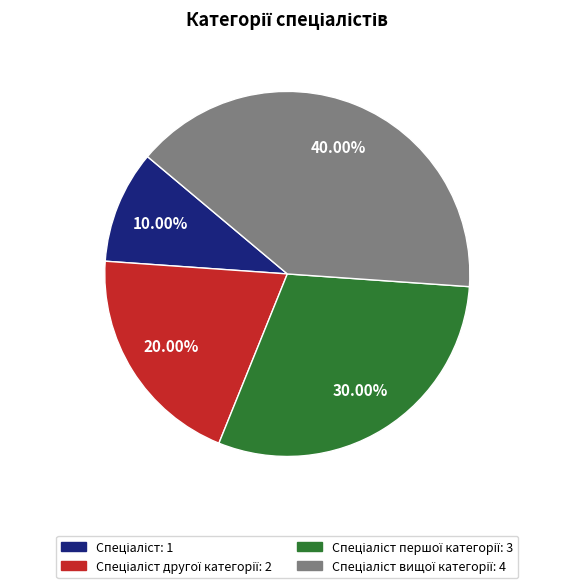

Is there any slice that represents more than half of the pie?

No